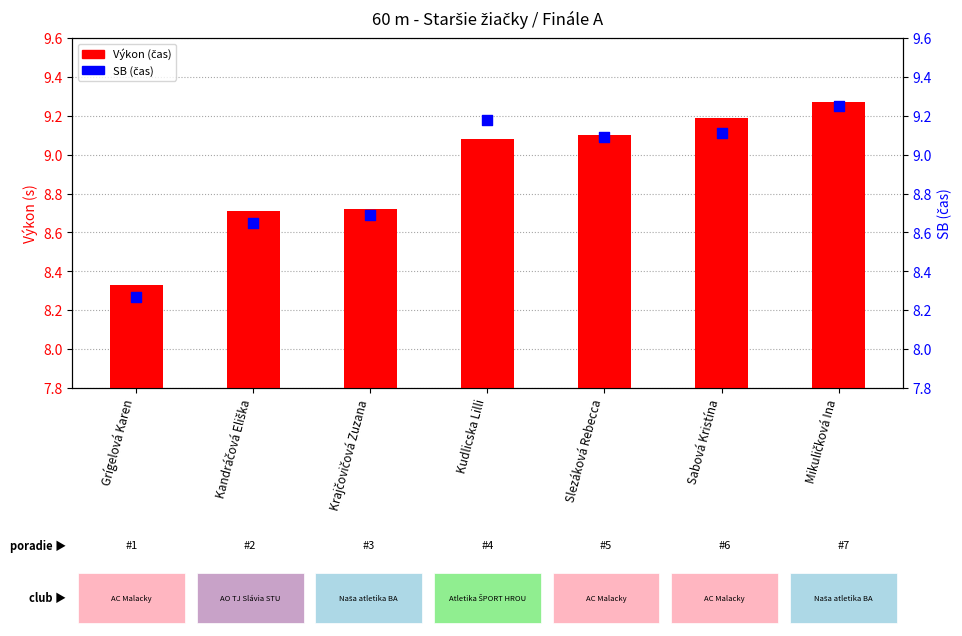

Which series has the largest total across all categories?

Výkon (čas)